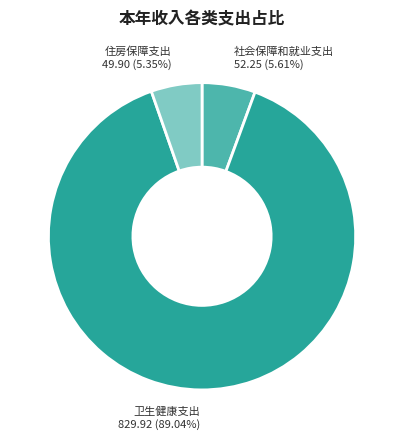

How many segments does this pie chart have?

3